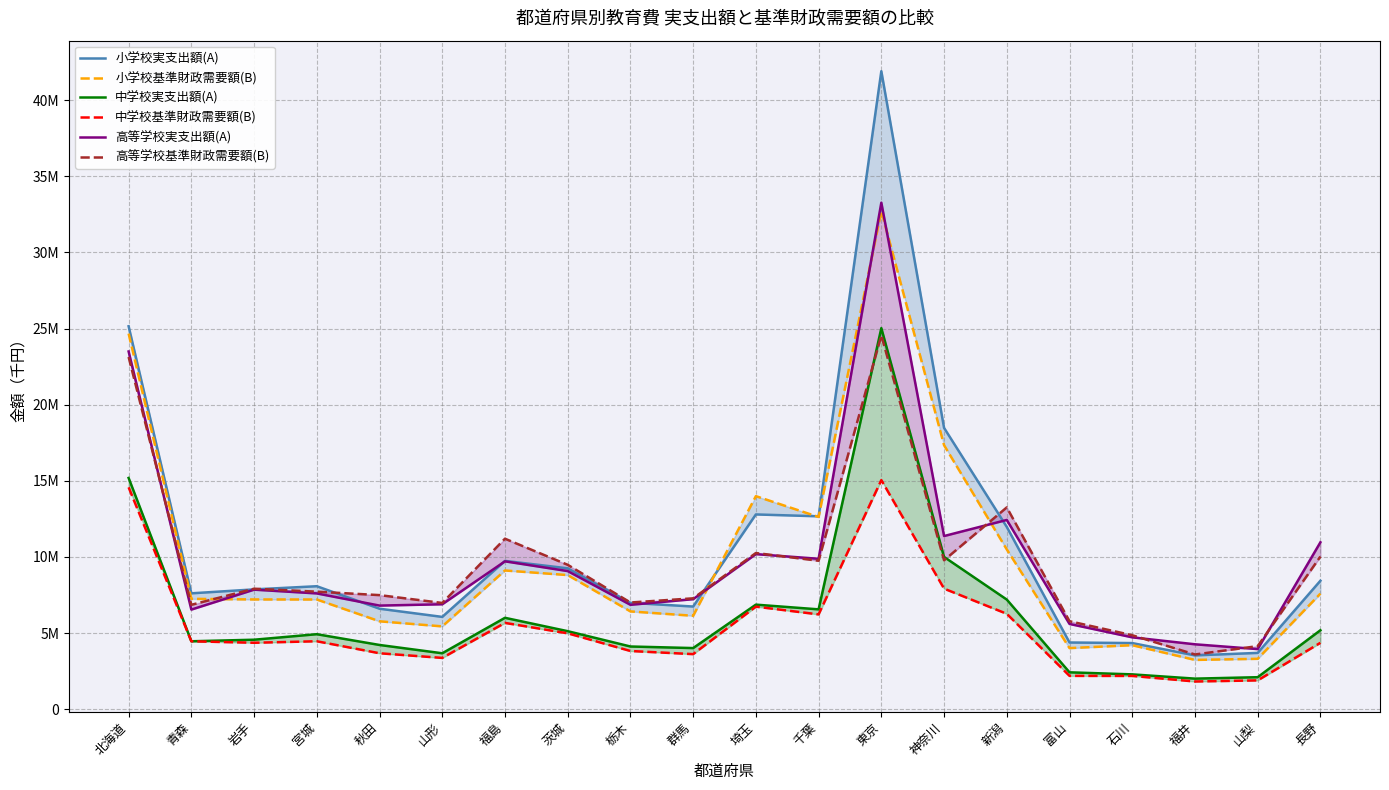

Rank the series by their maximum value, from lowest to highest.

中学校基準財政需要額(B), 高等学校基準財政需要額(B), 中学校実支出額(A), 小学校基準財政需要額(B), 高等学校実支出額(A), 小学校実支出額(A)